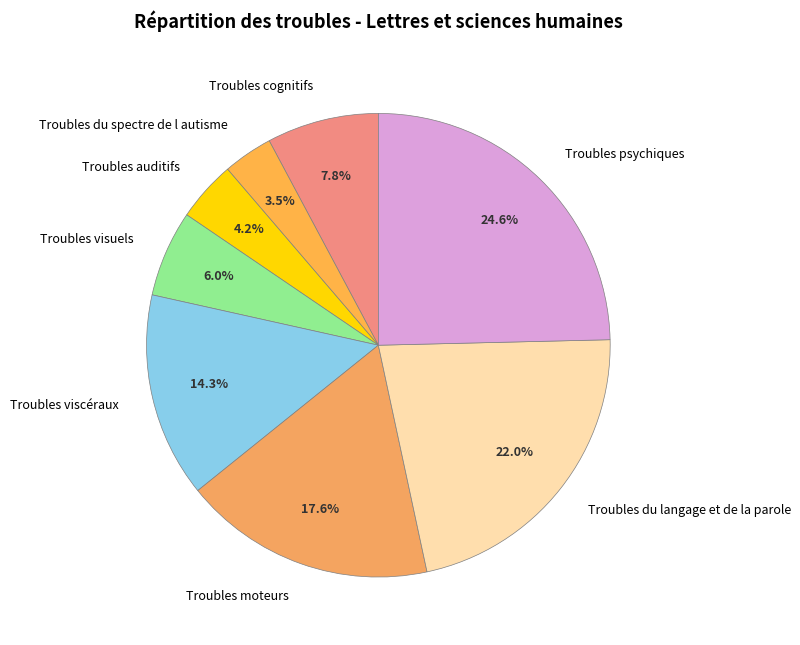

Between Troubles du spectre de l autisme and Troubles psychiques, which is larger?

Troubles psychiques